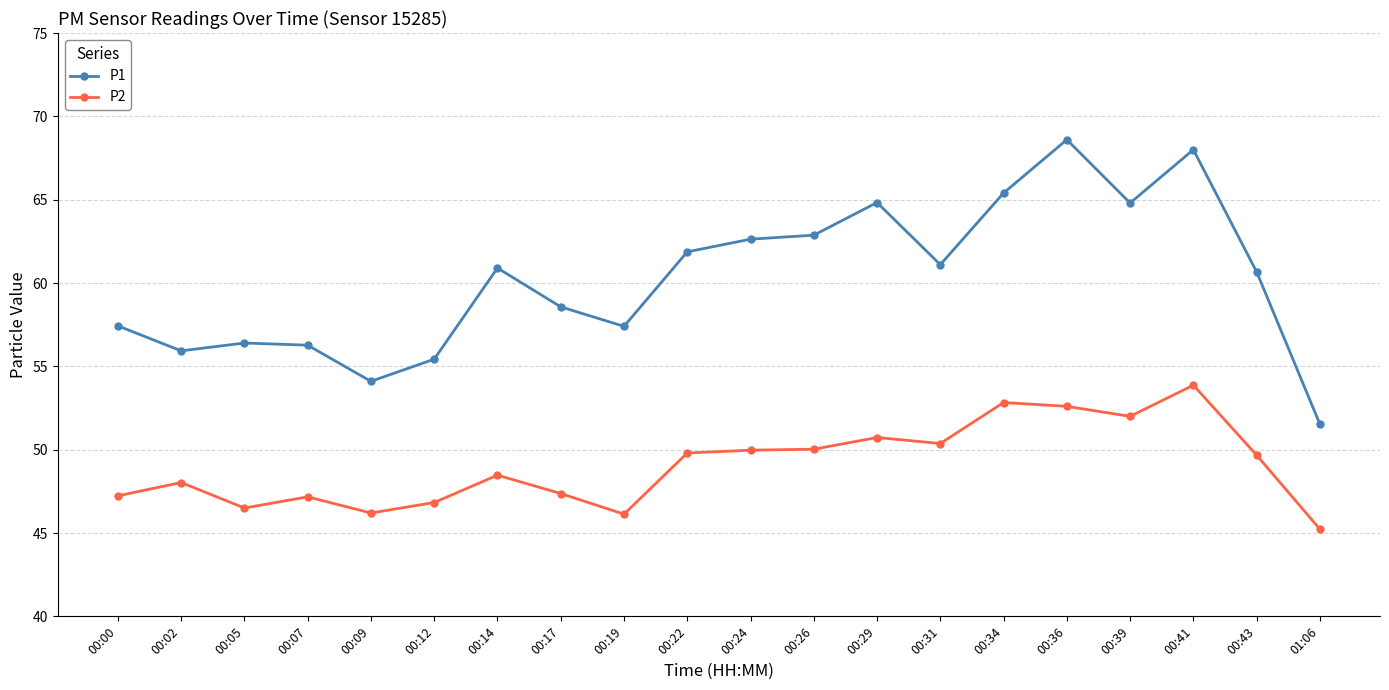

At which category does the chart reach its peak across all series?

00:36